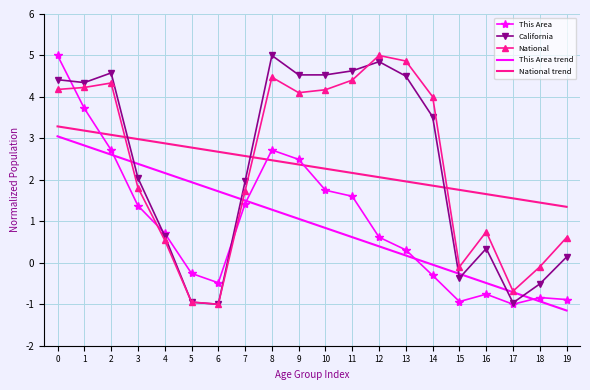

Is the value of National at 15 greater than the value of National trend at 16?

No